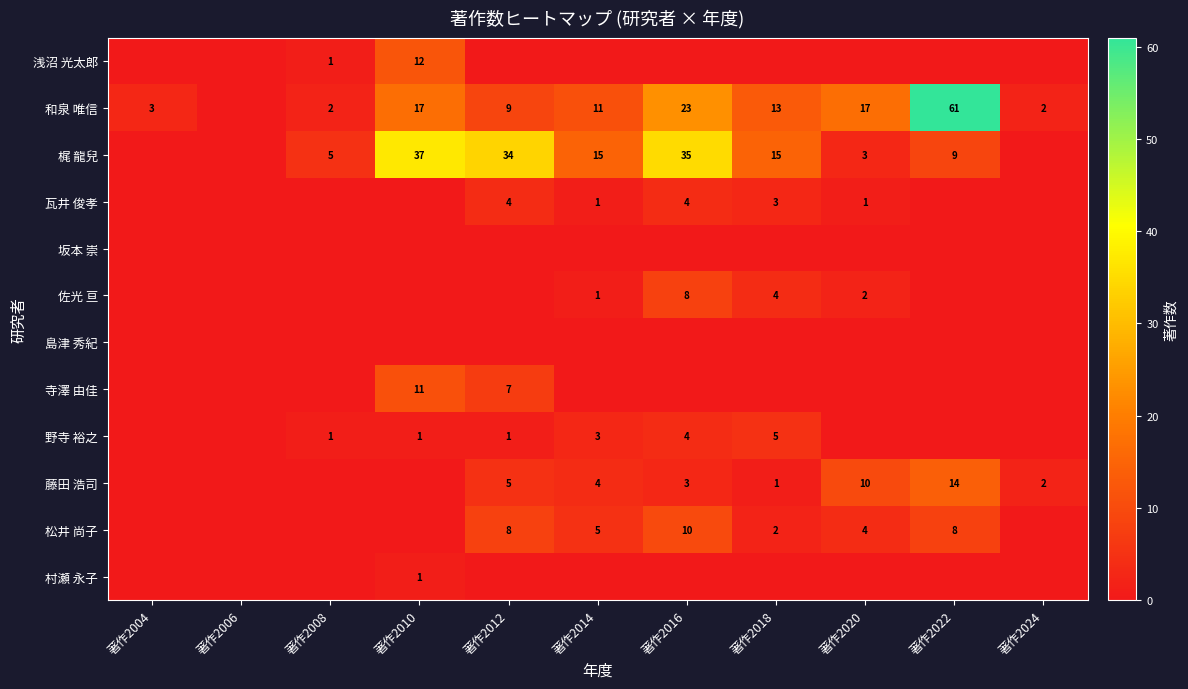

True or false: 藤田 浩司 has a value of 2 at 著作2024.

True